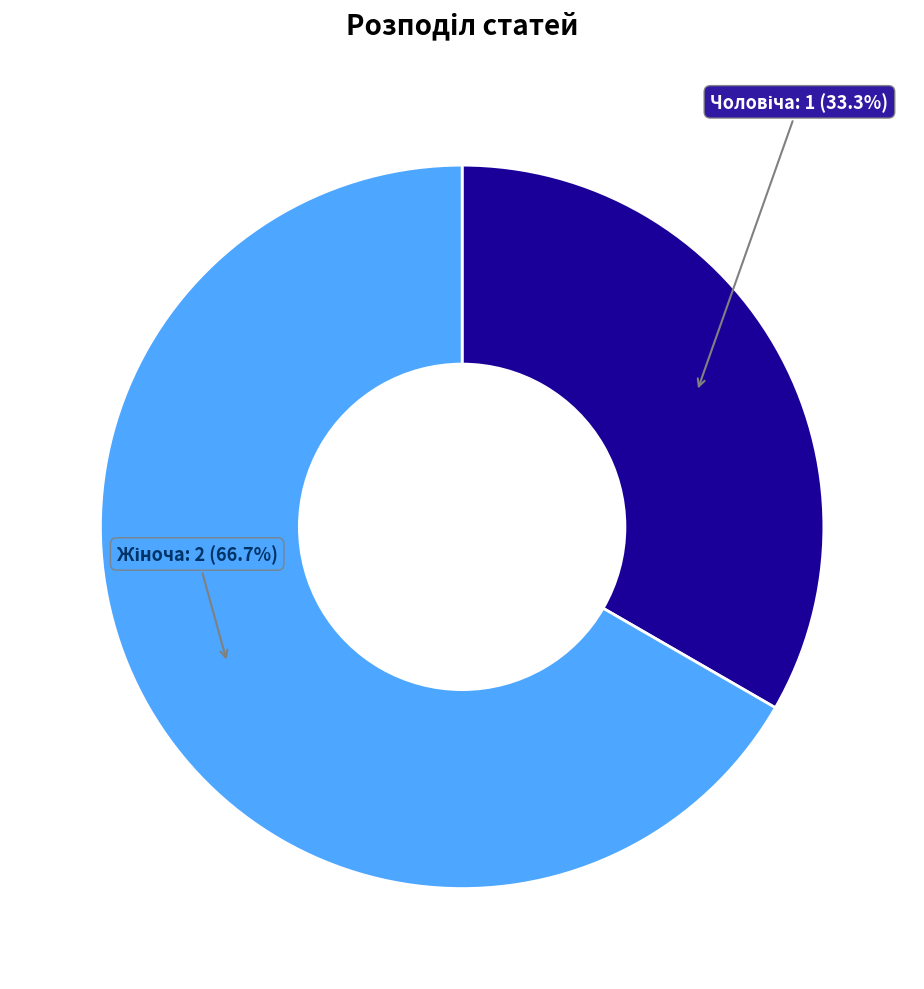

How many slices are in this pie chart?

2